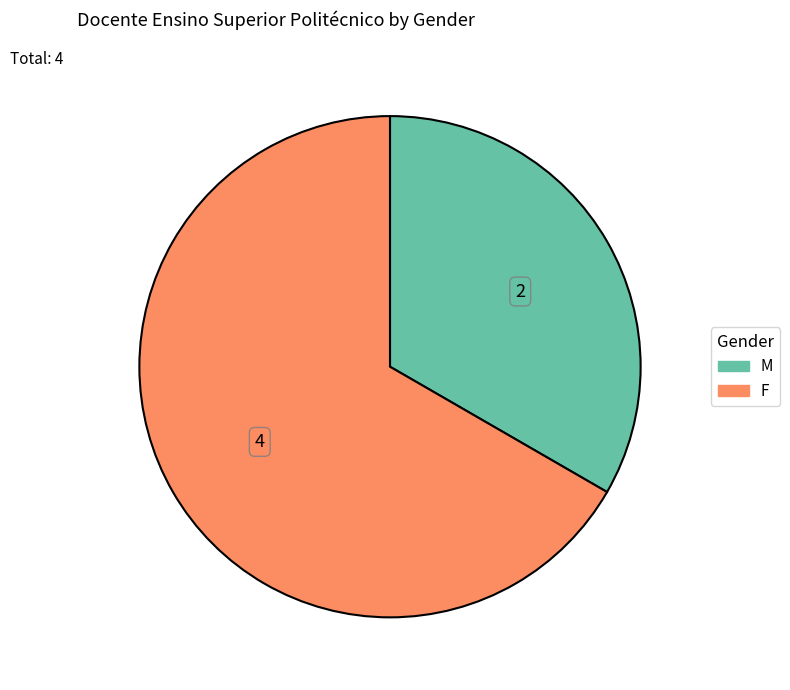

Rank the categories by value from highest to lowest.

F, M